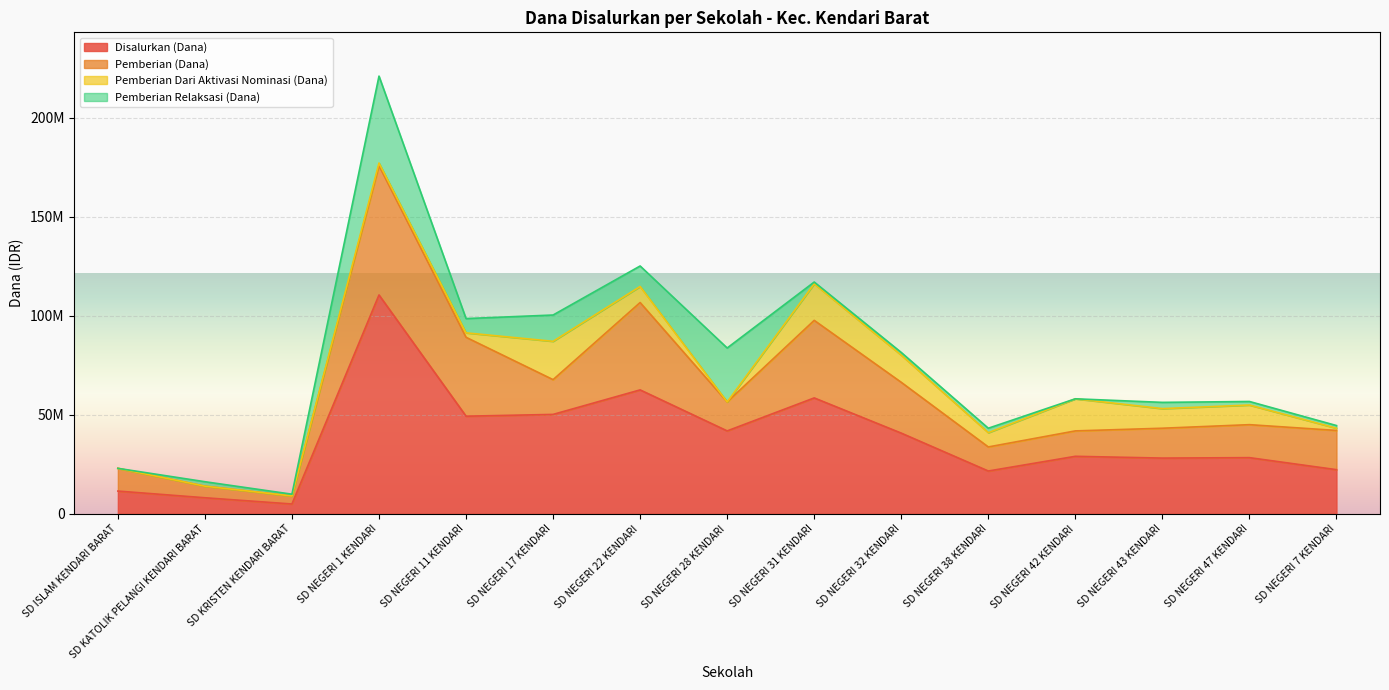

What is the label of the 6th point from the right?

SD NEGERI 32 KENDARI